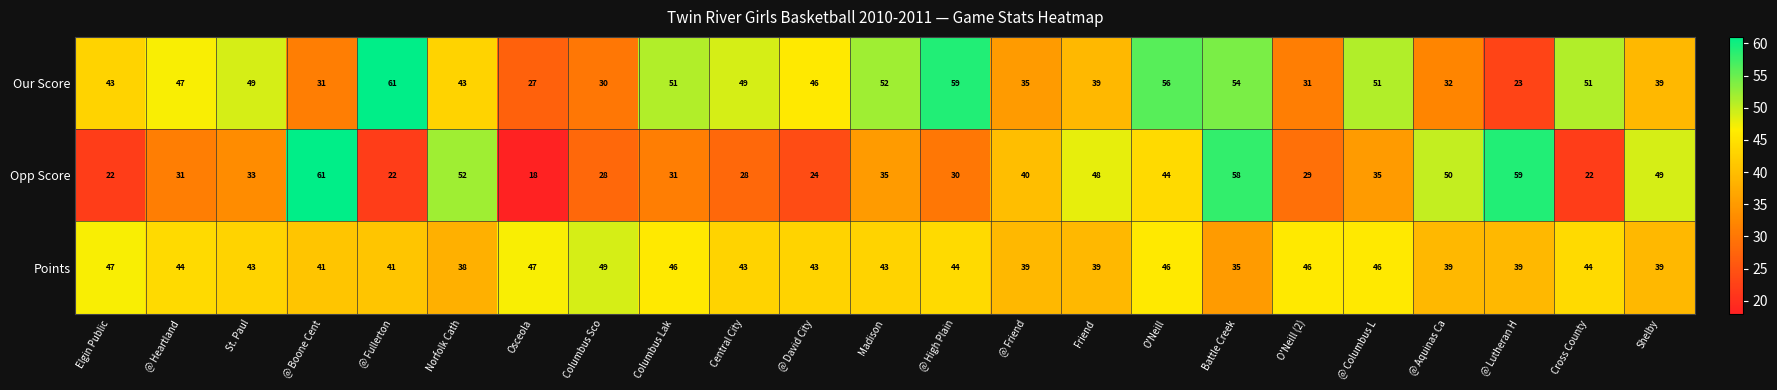

What is the difference between the Opp Score values at @ Boone Cent and Madison?

26